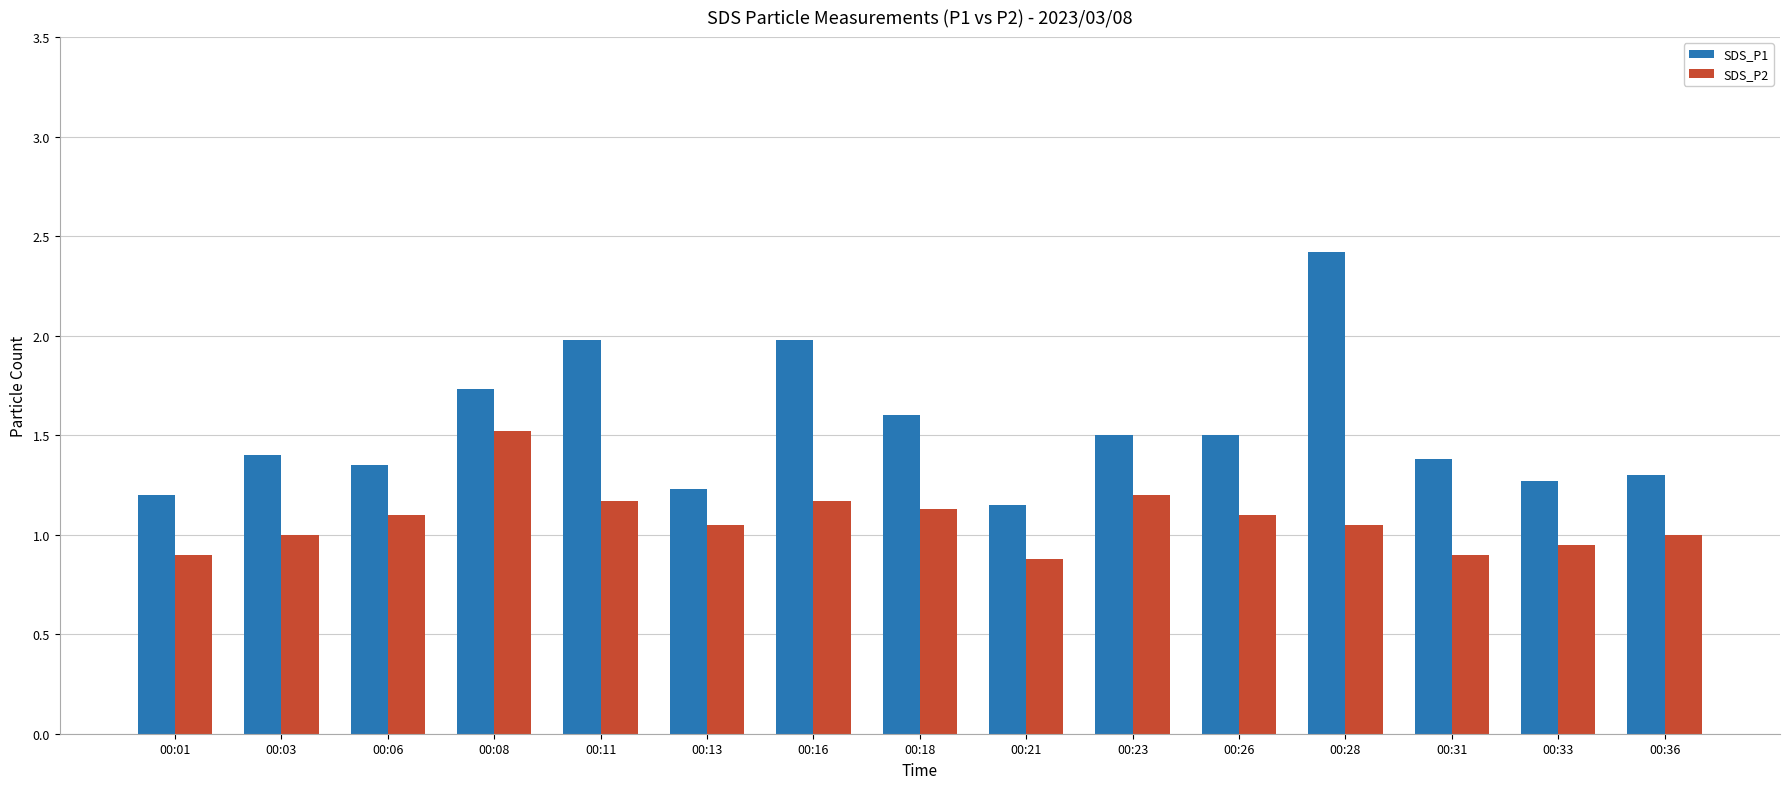

What are all the series names shown in the legend?

SDS_P1, SDS_P2